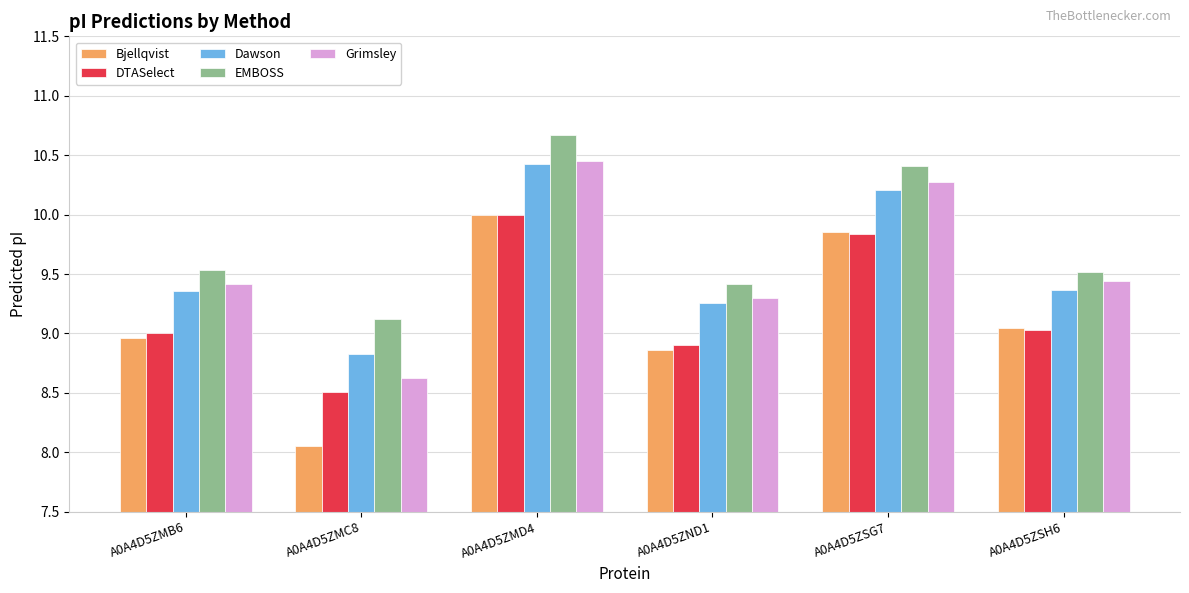

At which label does Grimsley reach its peak?

A0A4D5ZMD4